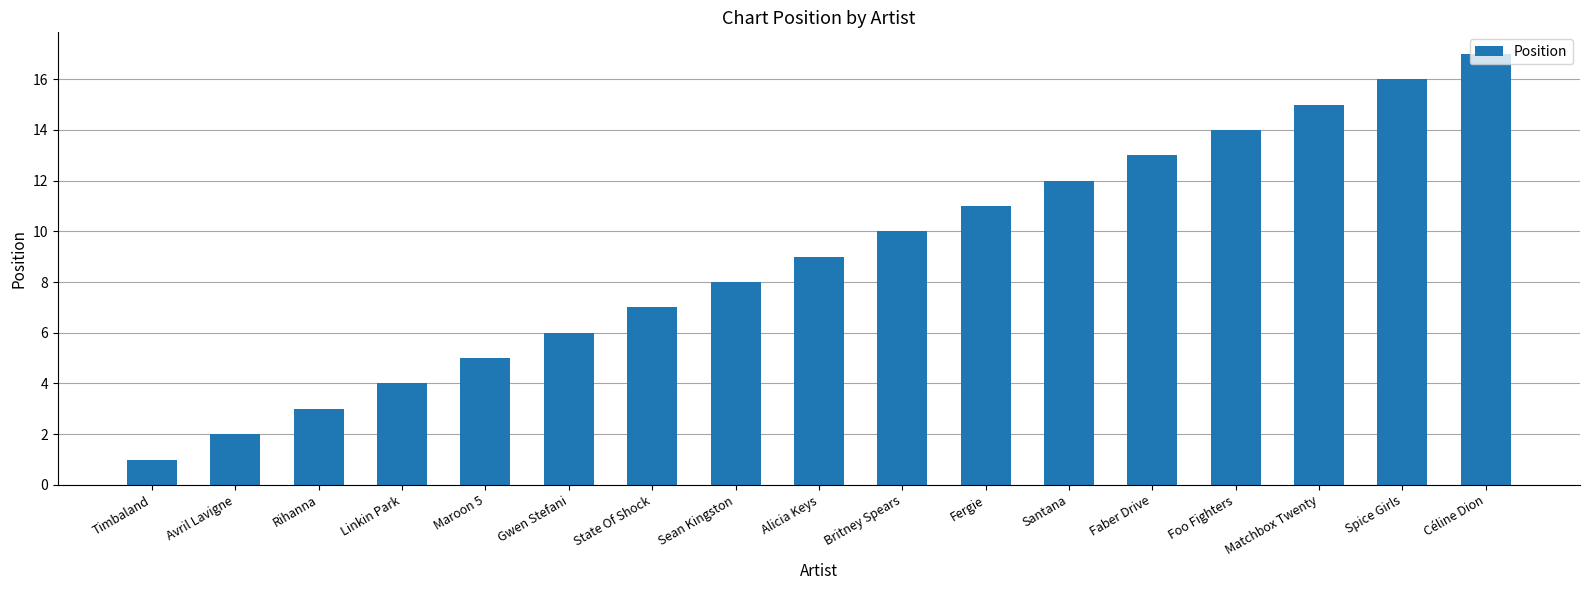

Does the chart contain stacked bars?

No